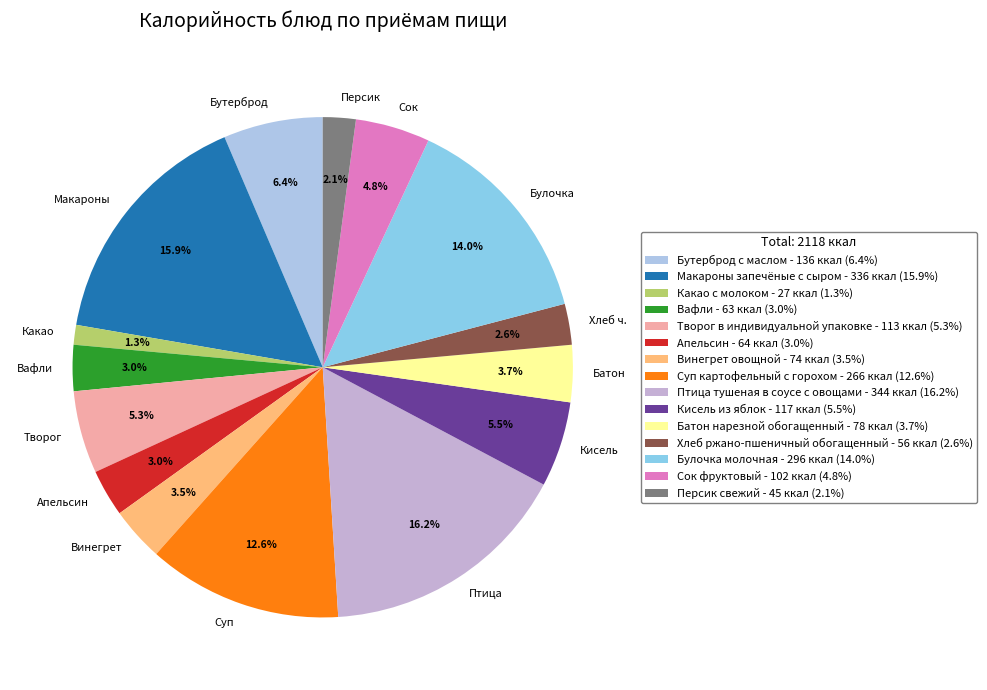

Is it true that Макароны запечёные с сыром is 4% of the pie?

False